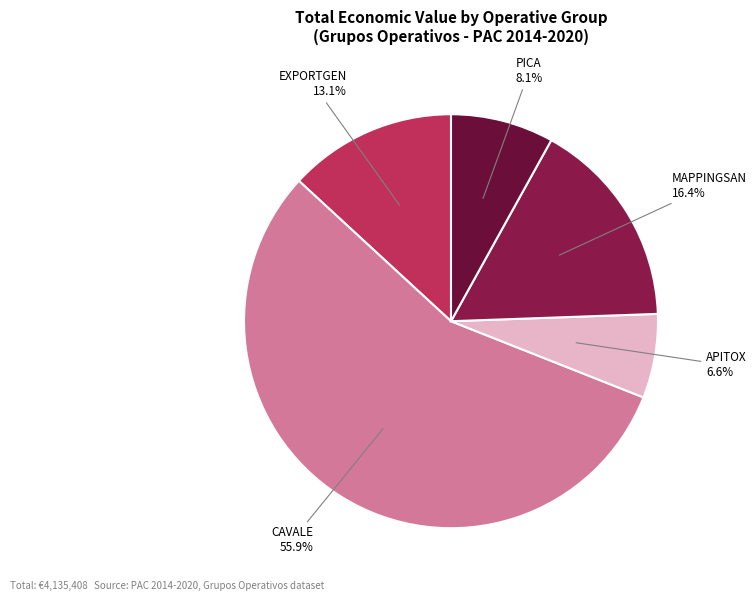

To the nearest percent, what is the average slice percentage?

20%